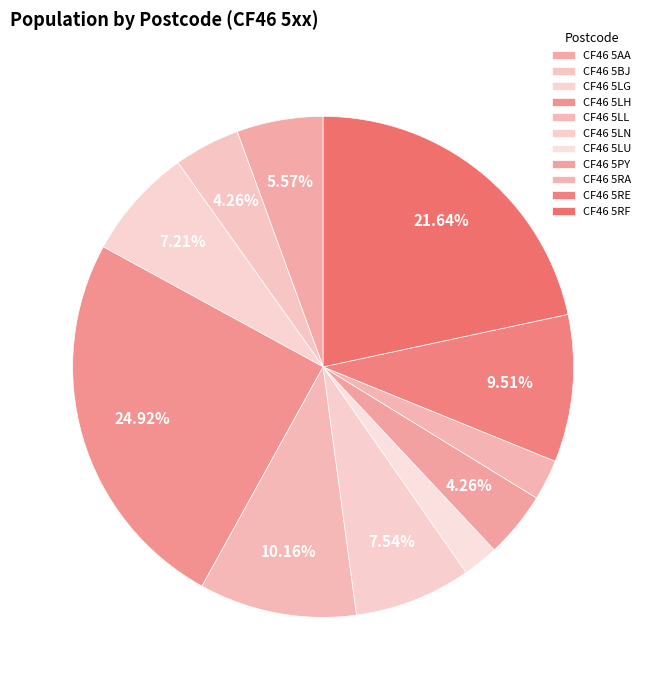

To the nearest percent, what portion does CF46 5LN represent?

8%